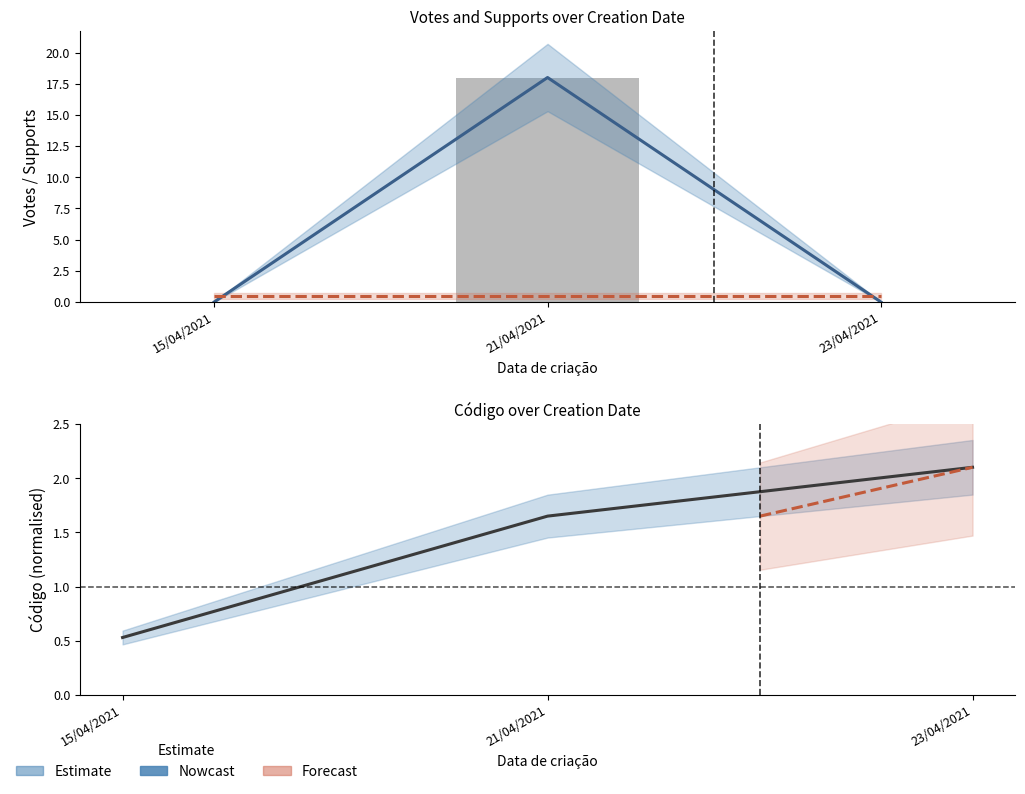

True or false: the data shows 0 at 23/04/2021.

True